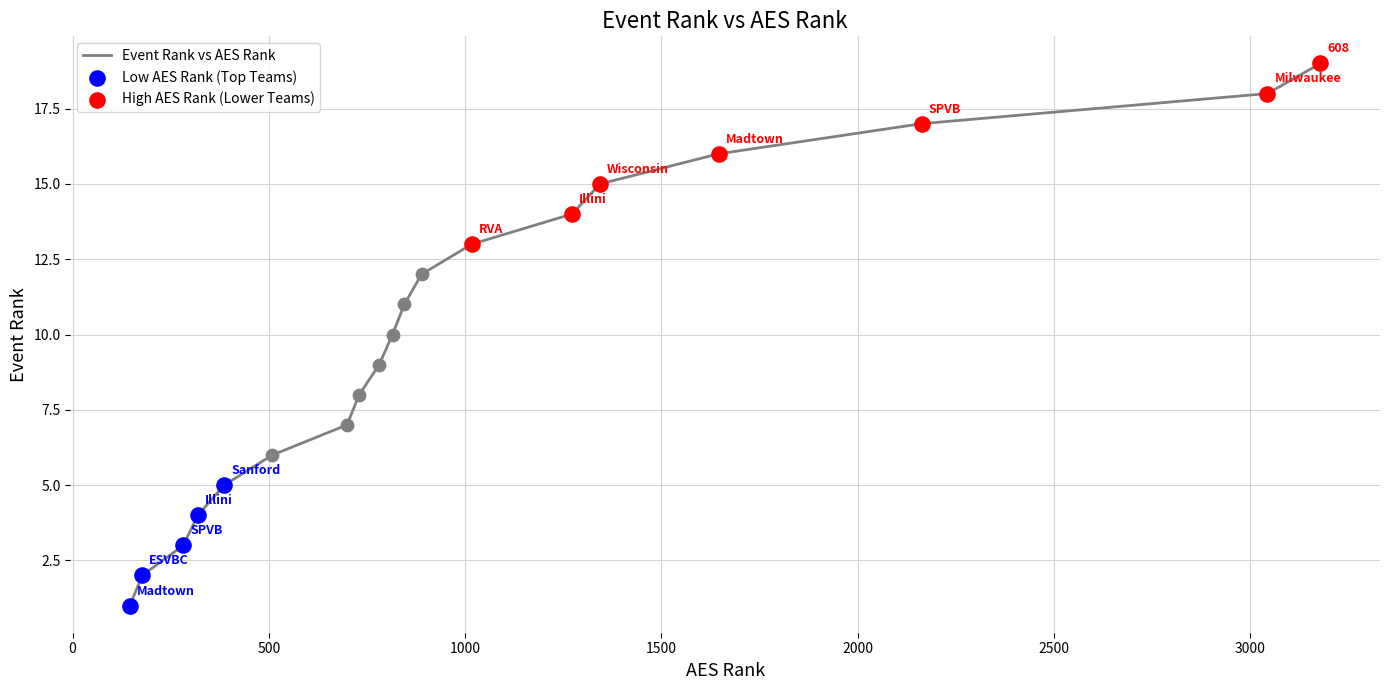

What is the difference between the maximum and minimum values?

18